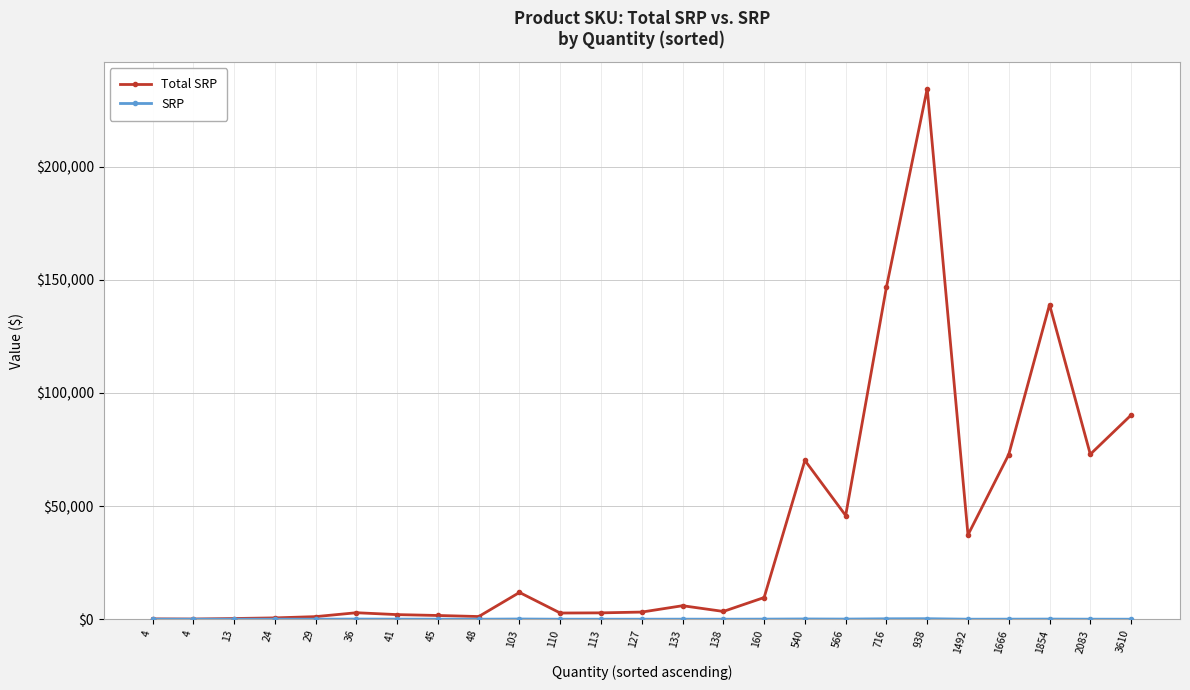

The value of Total SRP at 113 is 1588.9. True or false?

False